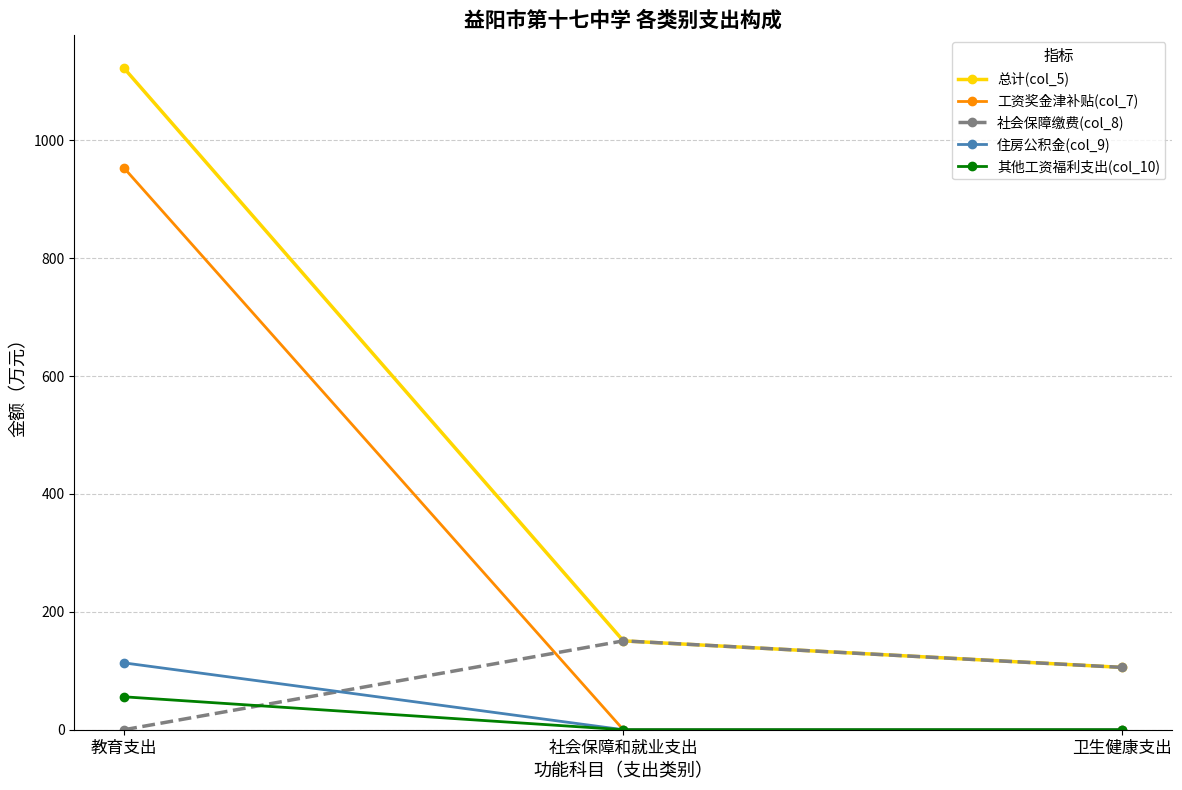

What is the difference between the maximum and minimum values in the 社会保障缴费(col_8) series?

150.7